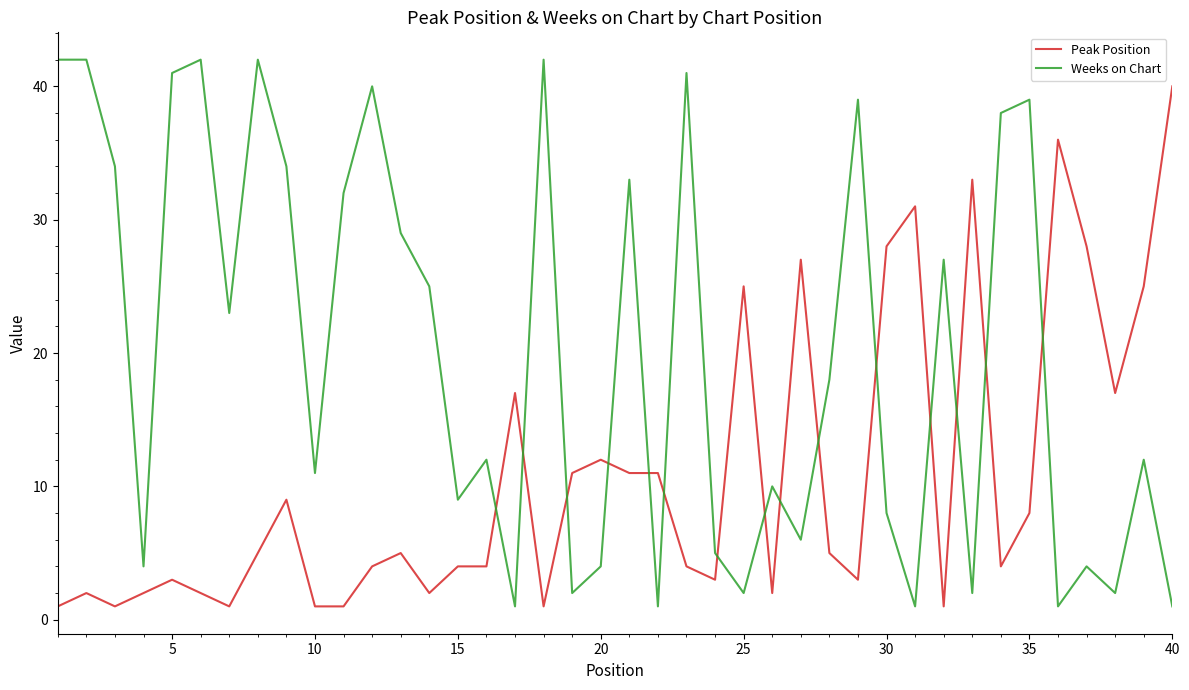

What is the maximum value shown in the chart?

42